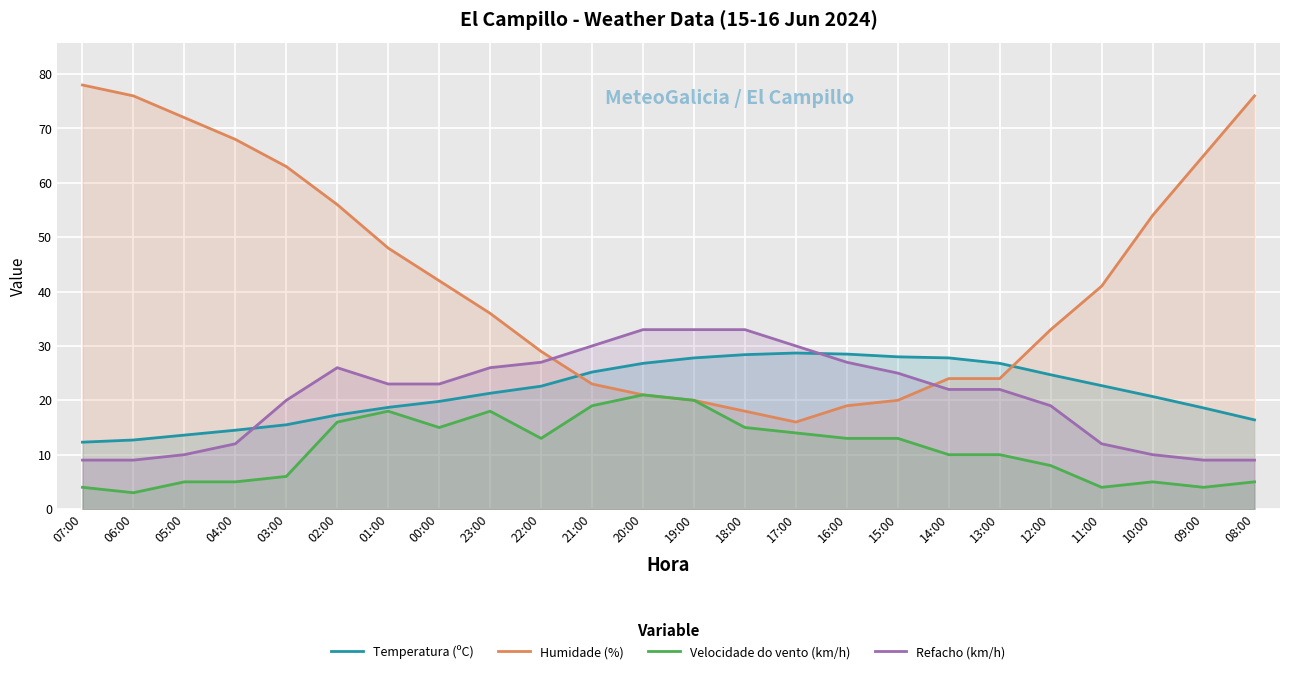

Which category has the lowest value in the Refacho (km/h) series?

07:00